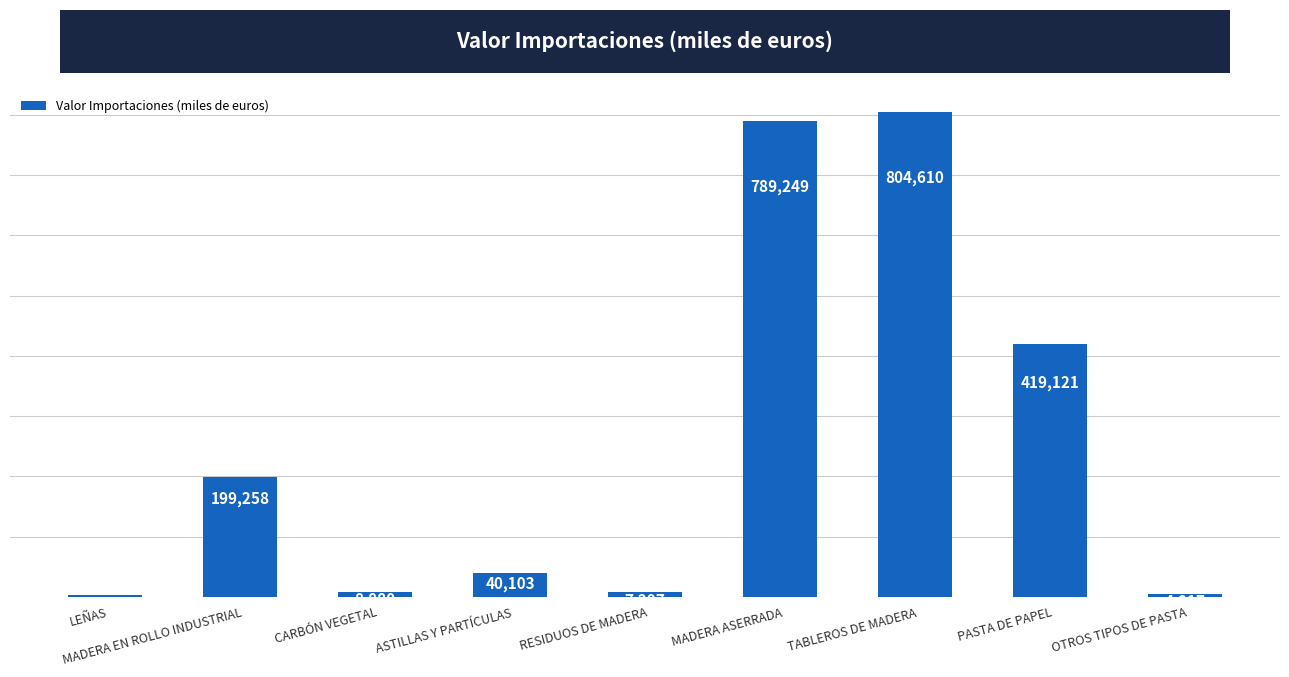

True or false: the data shows 616486 at PASTA DE PAPEL.

False